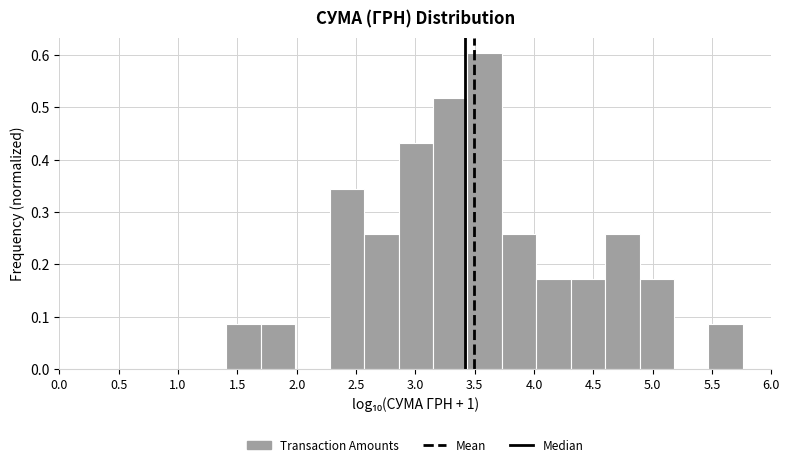

Which range on the x-axis has the tallest bar?

3.45 to 3.75